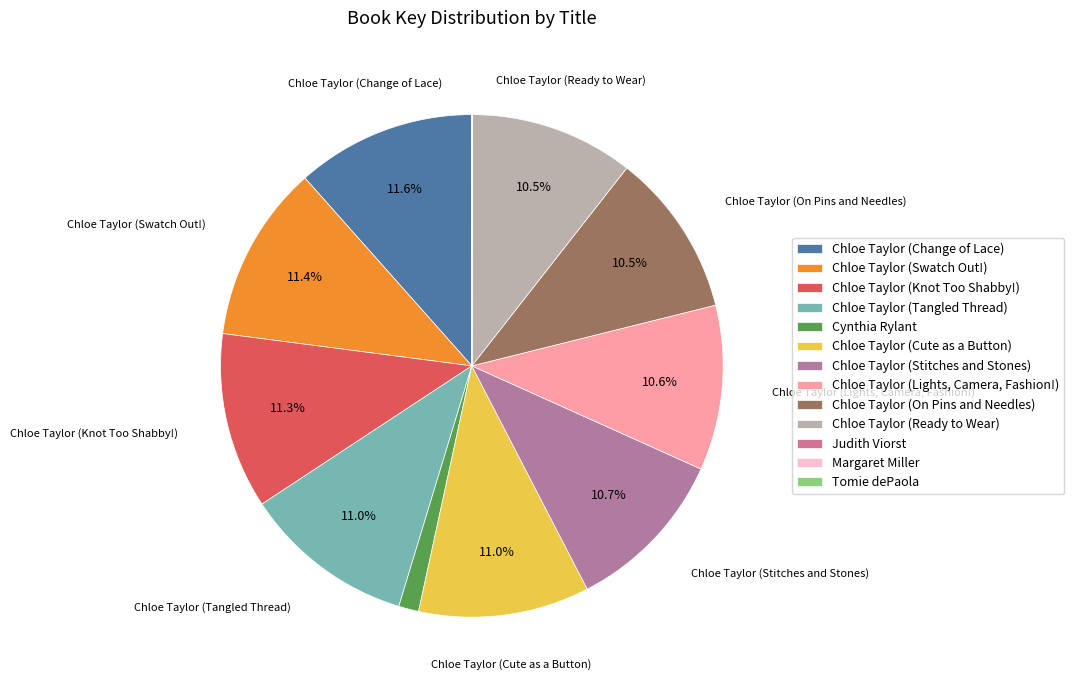

How many segments does this pie chart have?

13